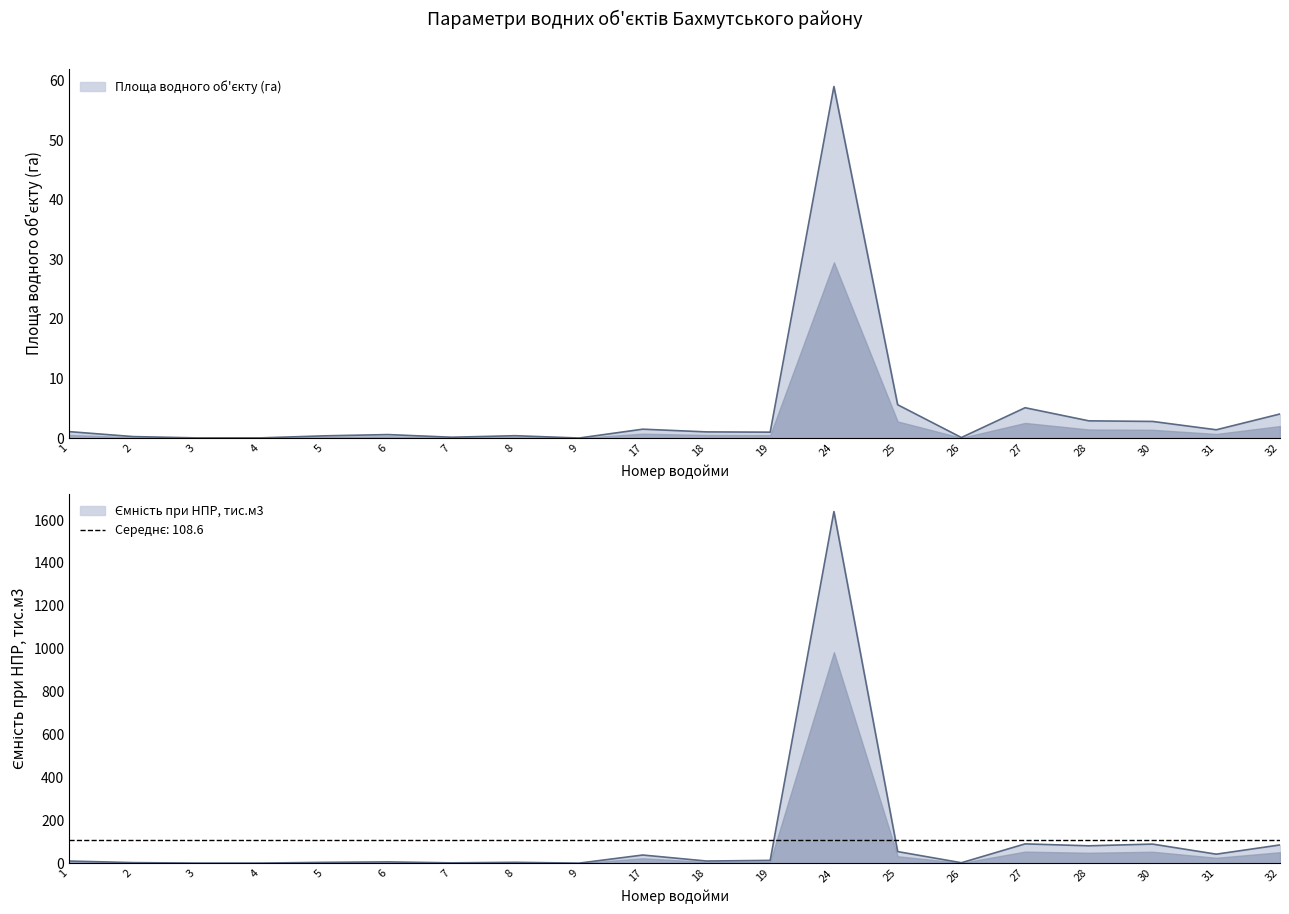

What is the difference between the maximum and minimum values in the Ємність при НПР, тис.м3 series?

1639.8